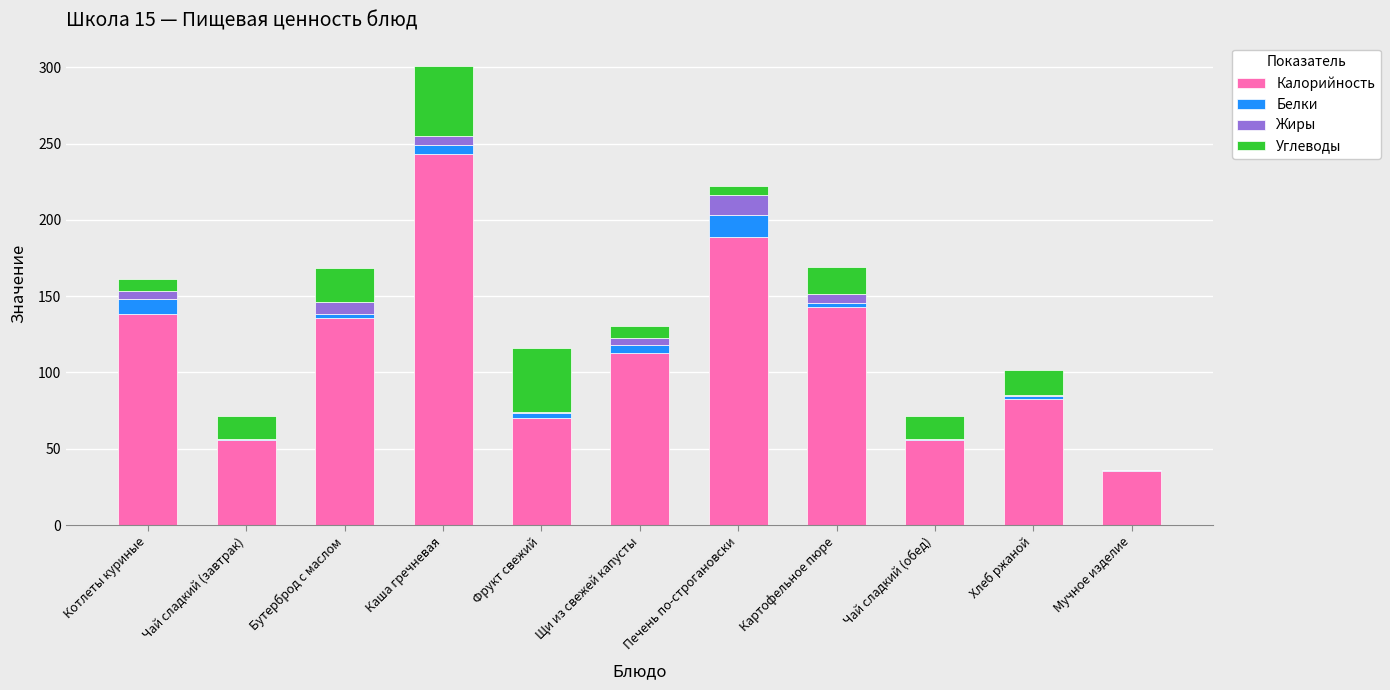

Is it true that Калорийность equals 99.7 at Чай сладкий (обед)?

False